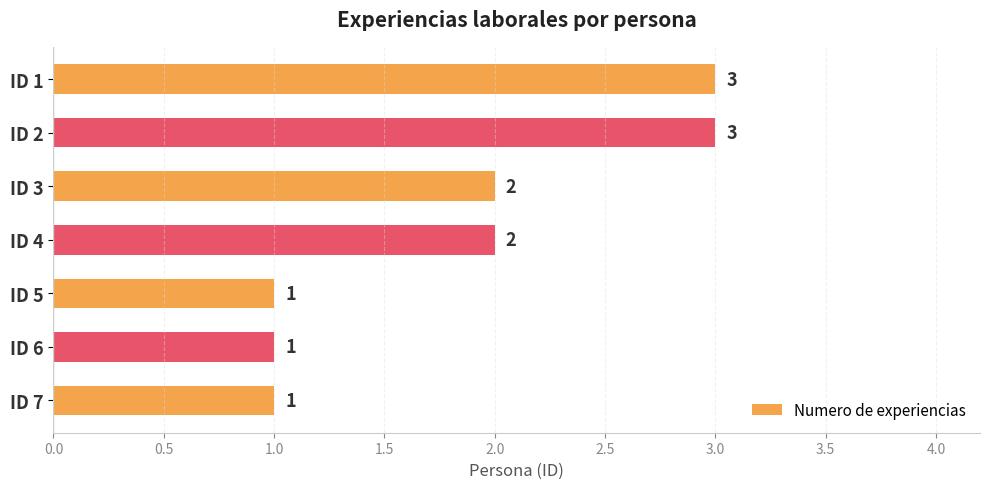

What is the average value?

2